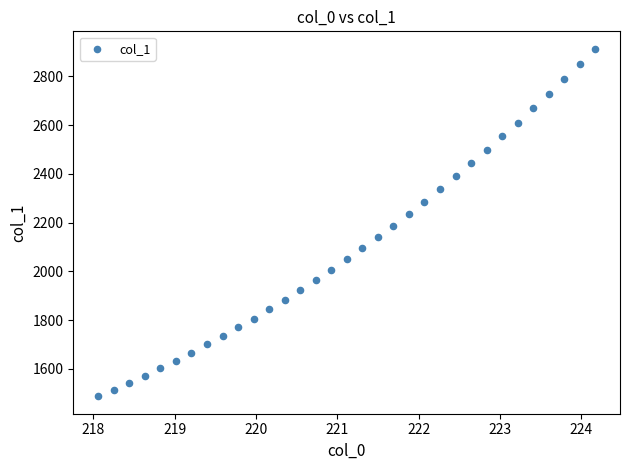

What is the range of X values (max minus min)?

6.1